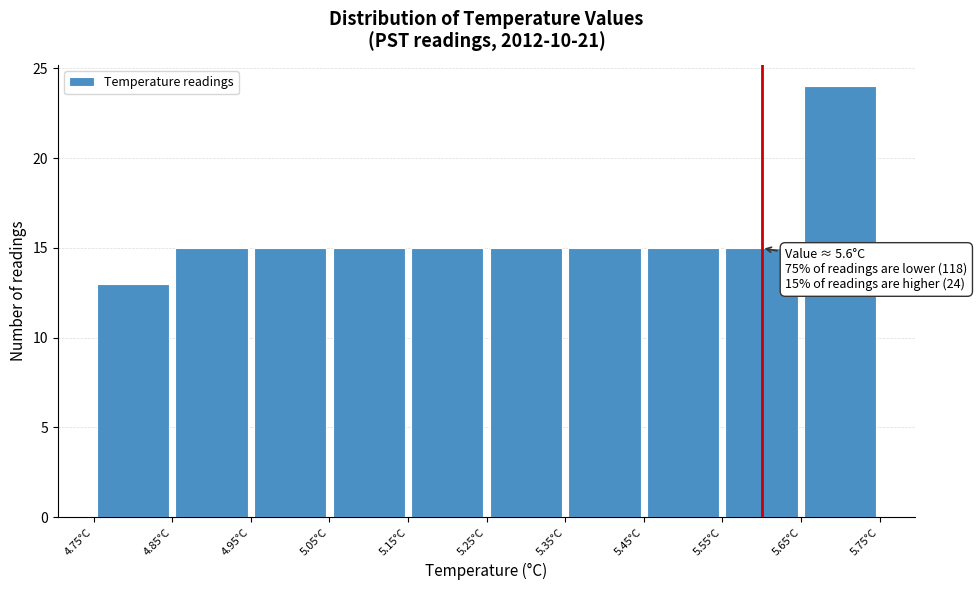

Over which range of the x-axis is the bar tallest?

5.65 to 5.75